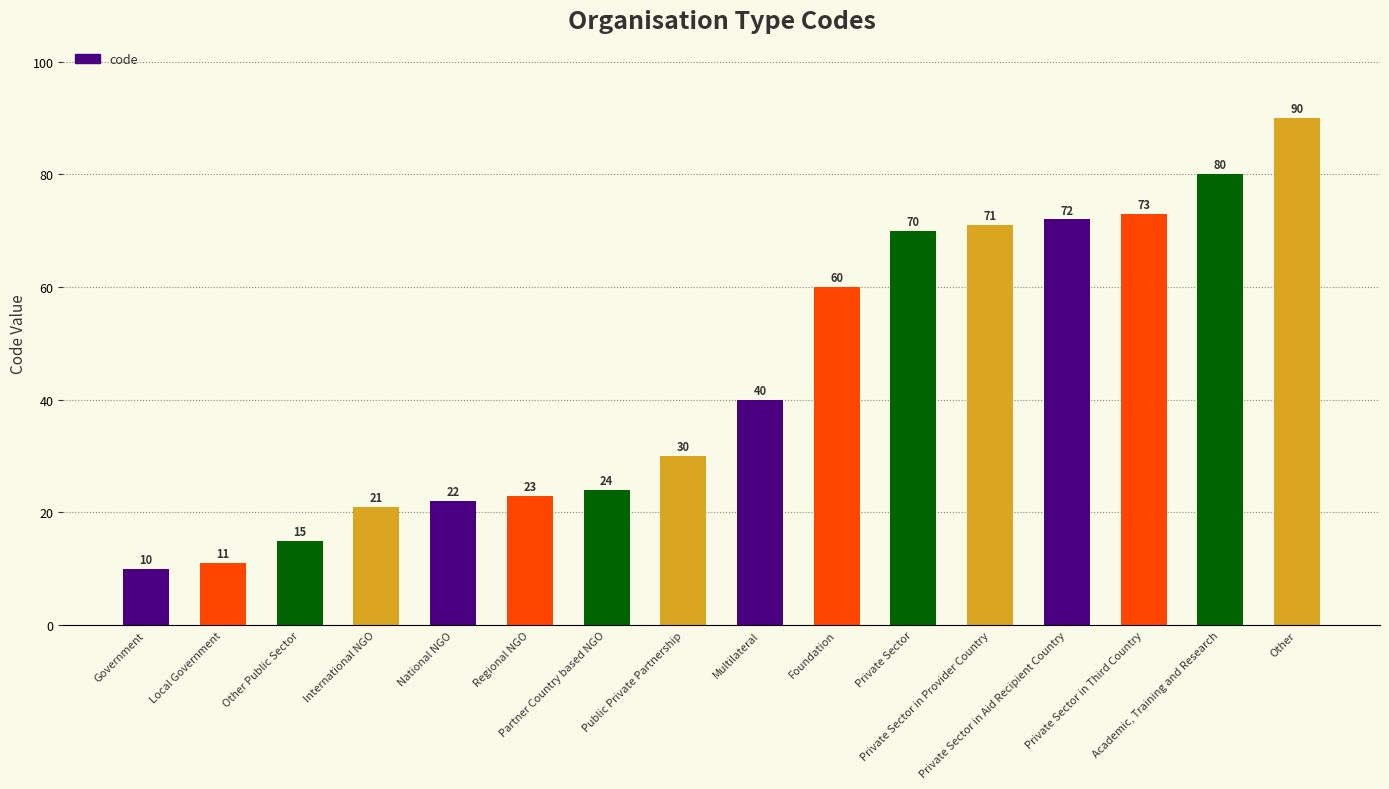

Reading left to right, transcribe all the data shown in this chart.

Government=10	Local Government=11	Other Public Sector=15	International NGO=21	National NGO=22	Regional NGO=23	Partner Country based NGO=24	Public Private Partnership=30	Multilateral=40	Foundation=60	Private Sector=70	Private Sector in Provider Country=71	Private Sector in Aid Recipient Country=72	Private Sector in Third Country=73	Academic, Training and Research=80	Other=90